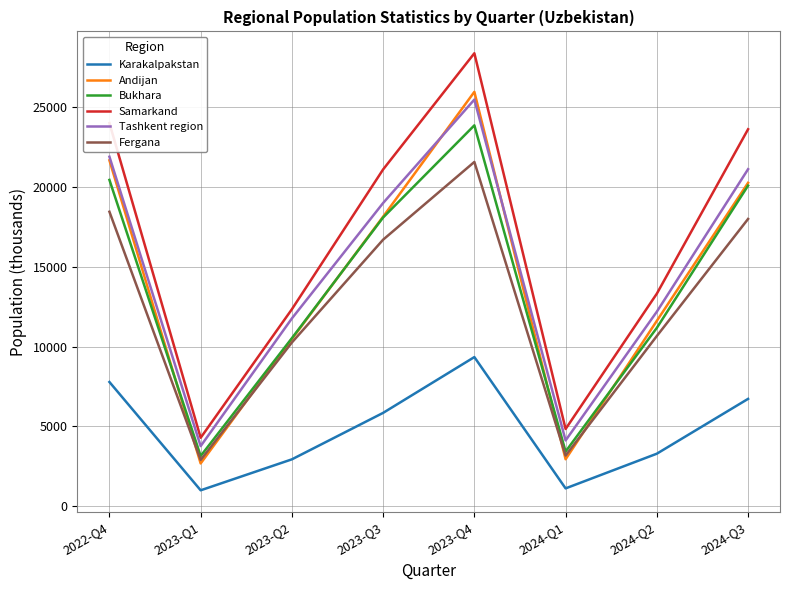

What is the approximate value of Tashkent region at 2023-Q1?

3771.0